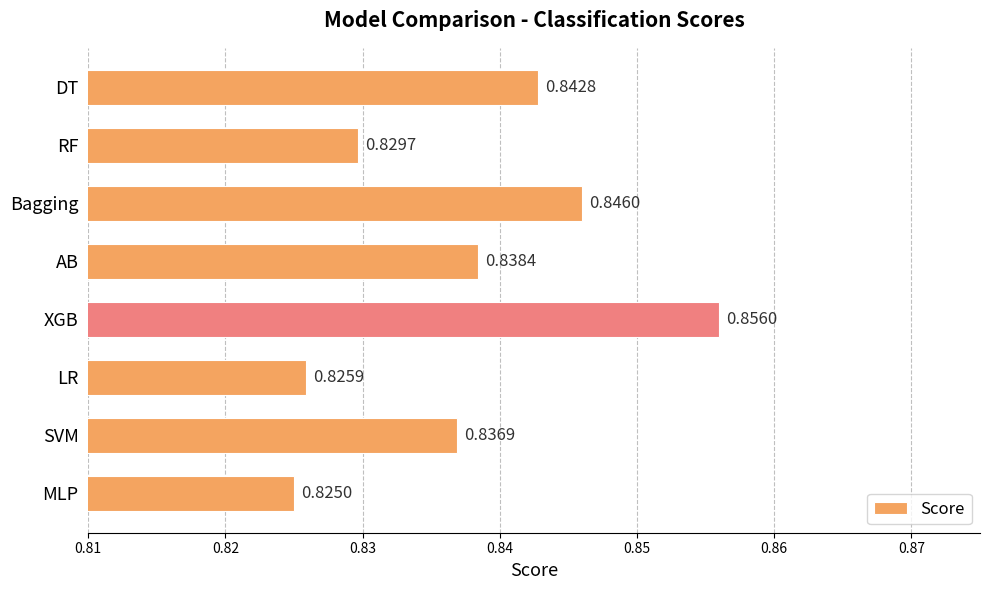

Does the chart contain stacked bars?

No